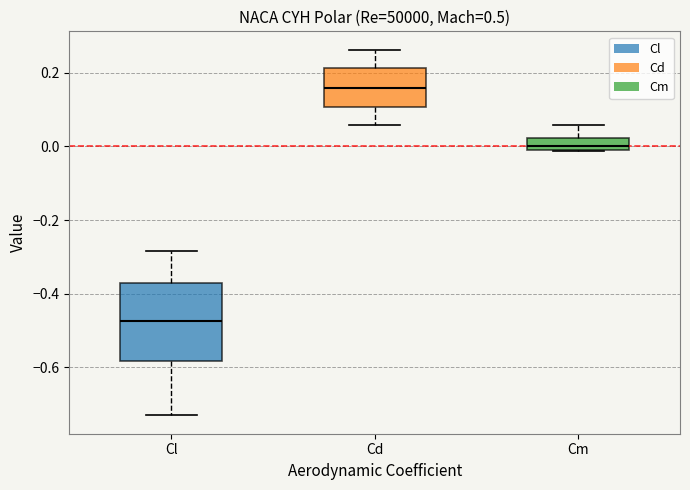

Reading left to right, transcribe this box plot: for each box, give where its median line is, the range the box spans, and where its two whiskers end, as read against the y-axis. The values are not printed on the chart, so give them approximately, as read against the axis.

Cl: median -0.48, box -0.58 to -0.38, whiskers -0.74 to -0.28
Cd: median 0.16, box 0.10 to 0.22, whiskers 0.06 to 0.26
Cm: median 0.00, box -0.02 to 0.02, whiskers -0.02 to 0.06